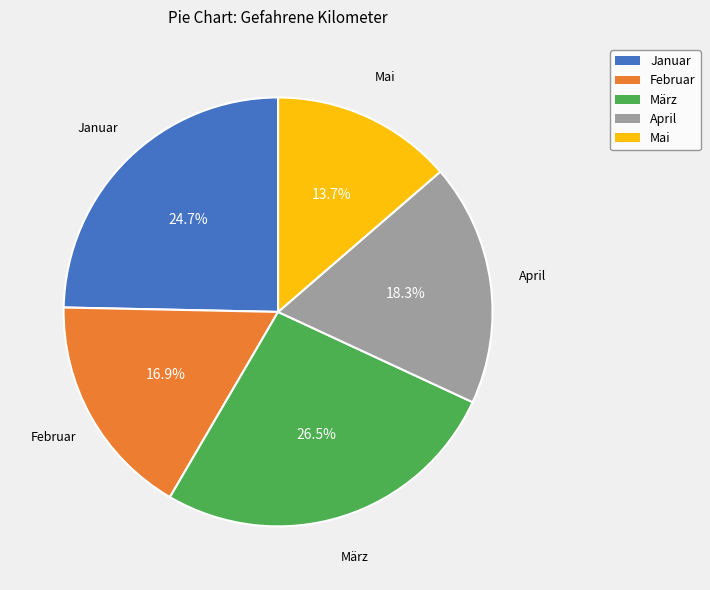

Which slice is the smallest?

Mai